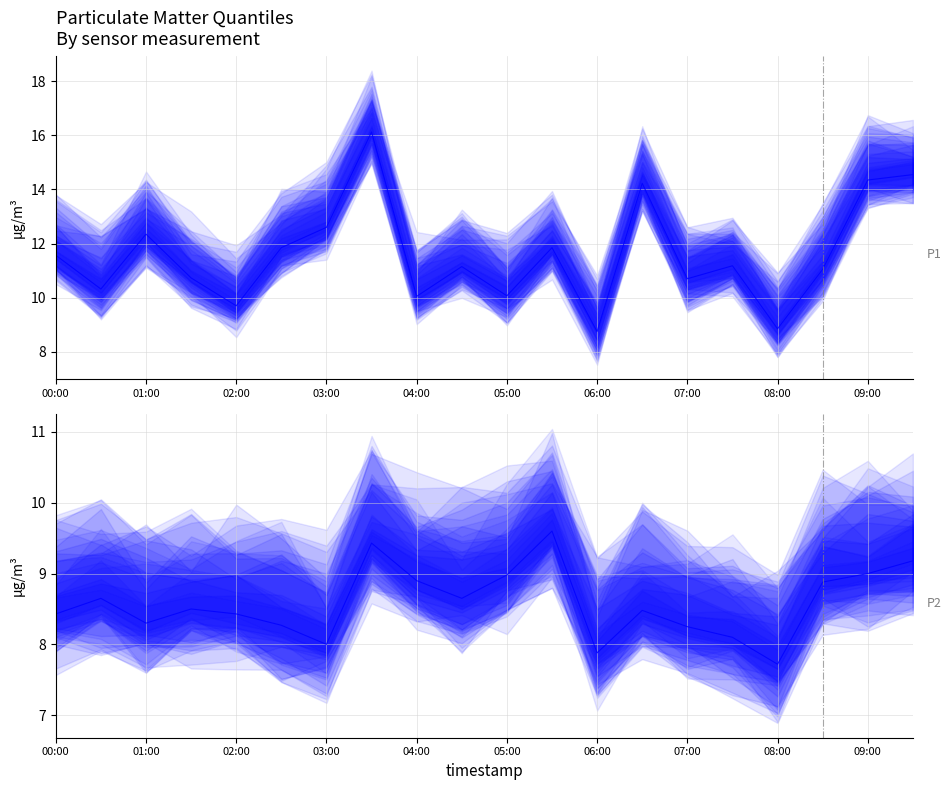

What is the difference between the highest and lowest values at 02:00?

4.0